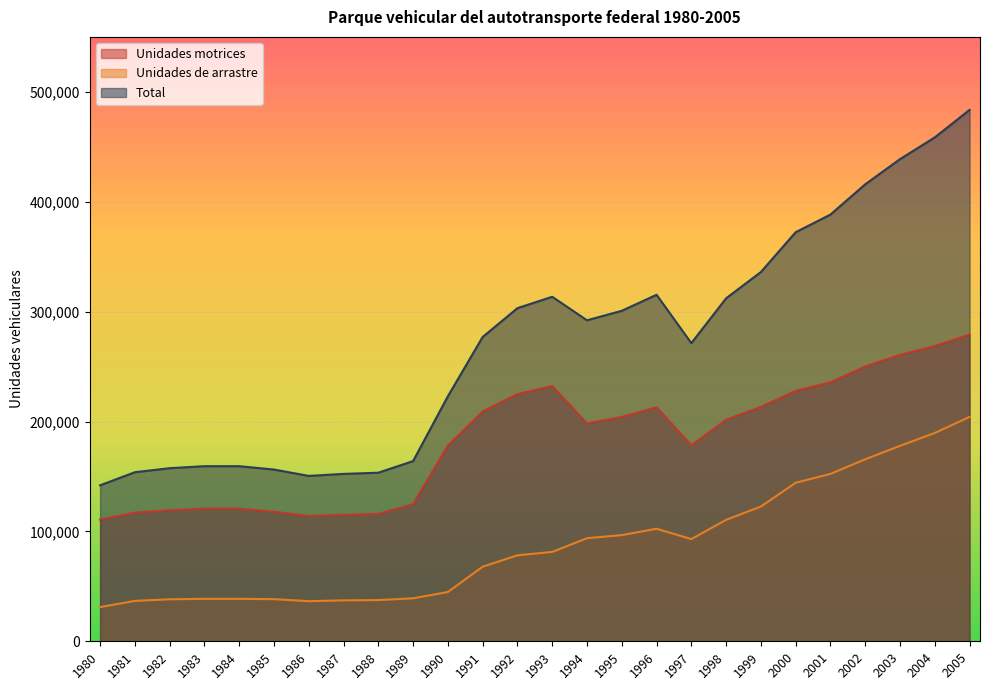

At which label is Unidades de arrastre closest to 117653?

1999